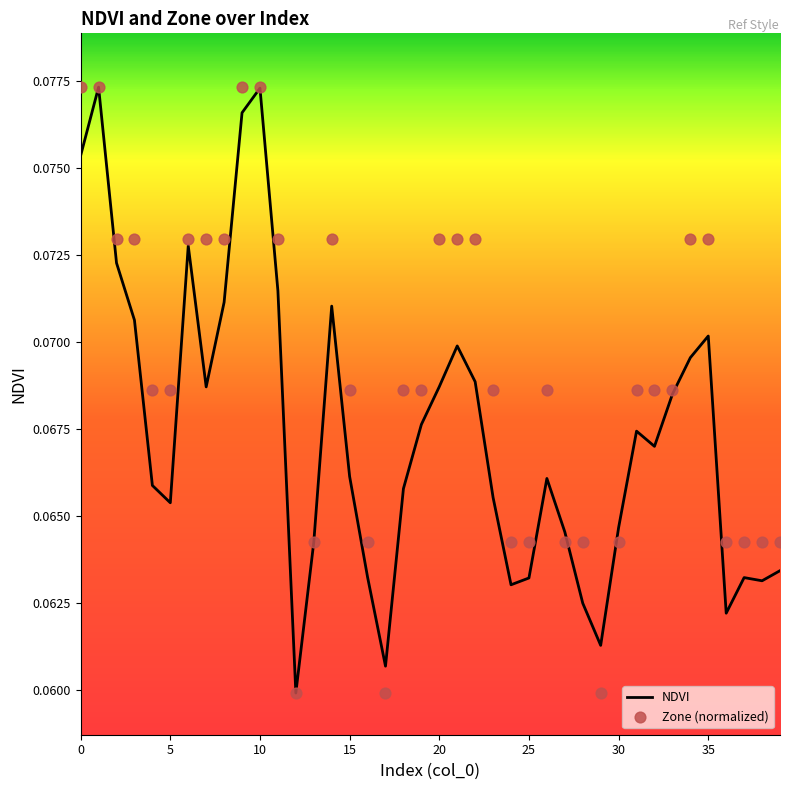

What are all the series names shown in the legend?

NDVI, Zone (normalized)